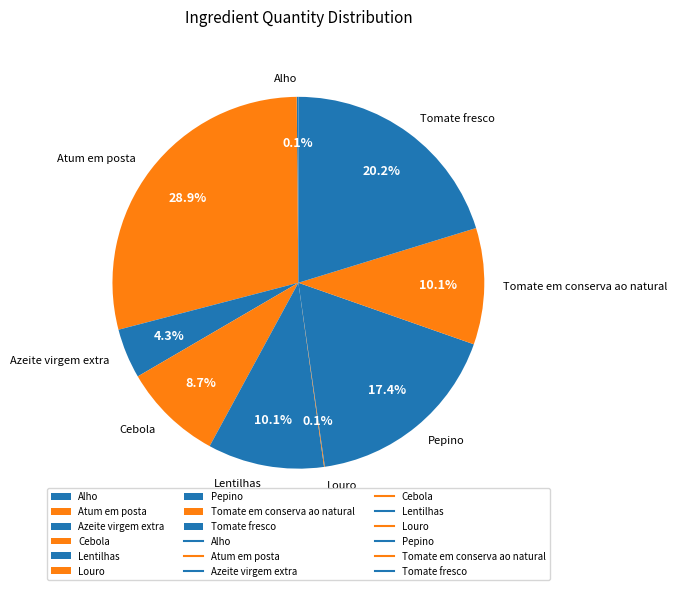

To the nearest percent, what is the difference between the largest and smallest slice percentages?

29%